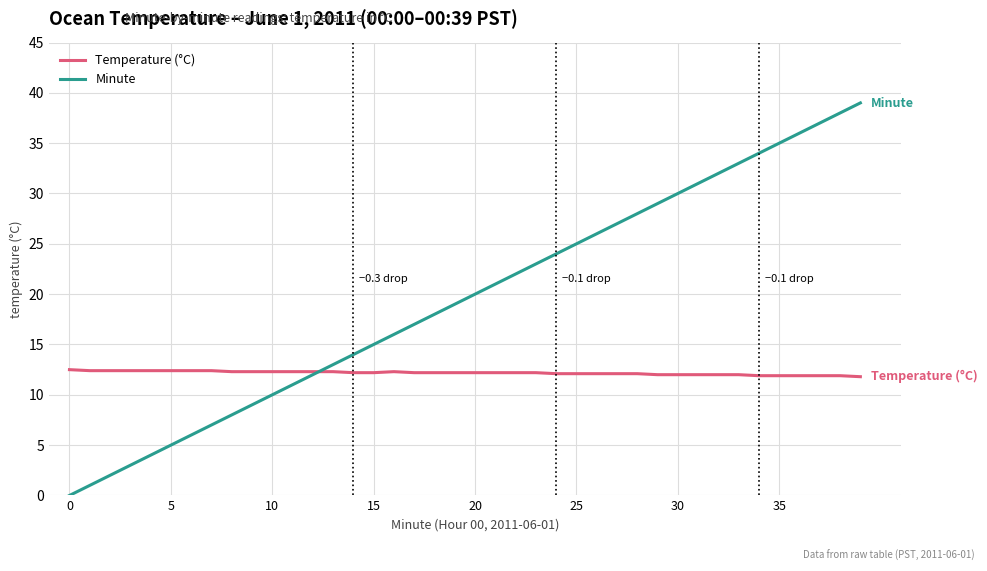

Which series has the largest range (max minus min)?

Minute